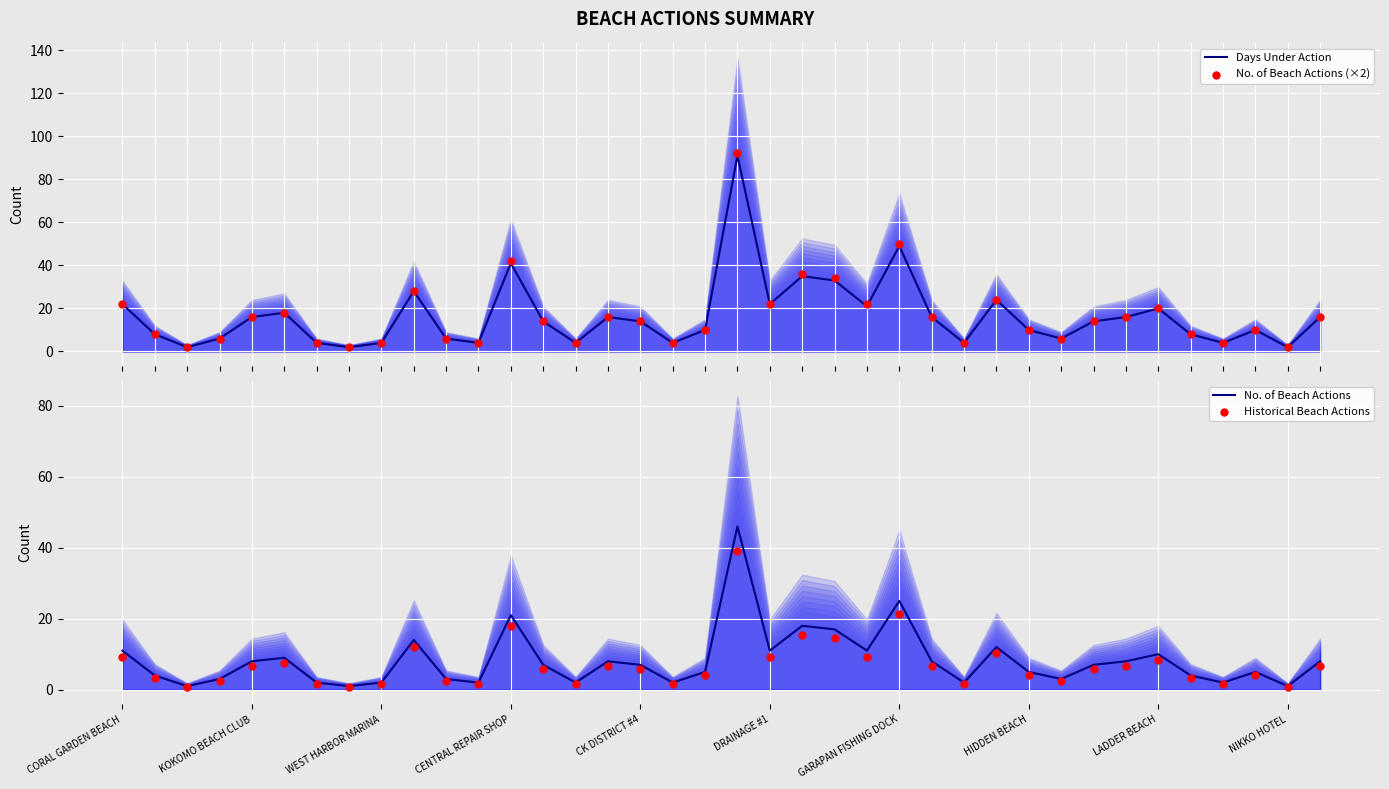

Which series has the largest total across all categories?

No. of Beach Actions (×2)